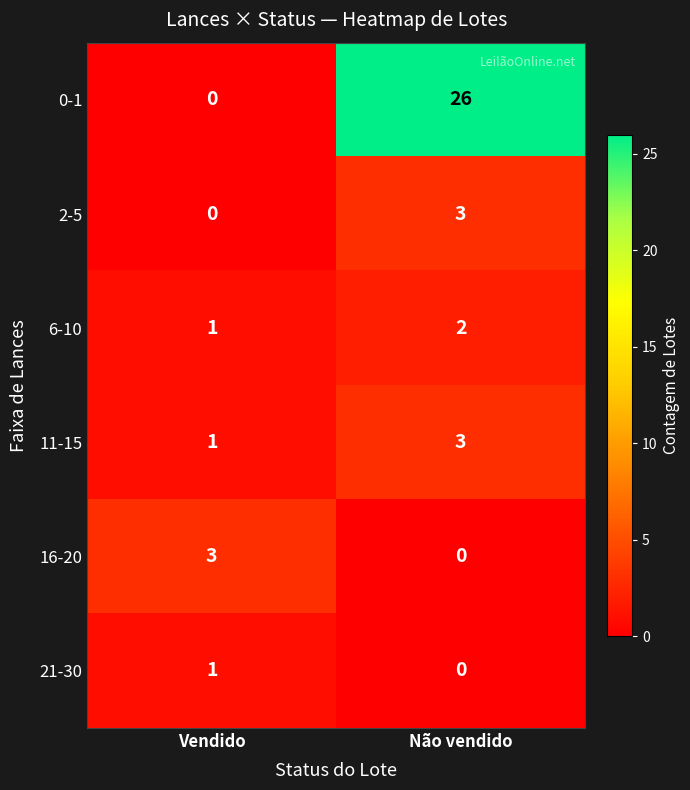

Reading left to right, what are all the values shown in this chart?

0-1: 0	26
2-5: 0	3
6-10: 1	2
11-15: 1	3
16-20: 3	0
21-30: 1	0